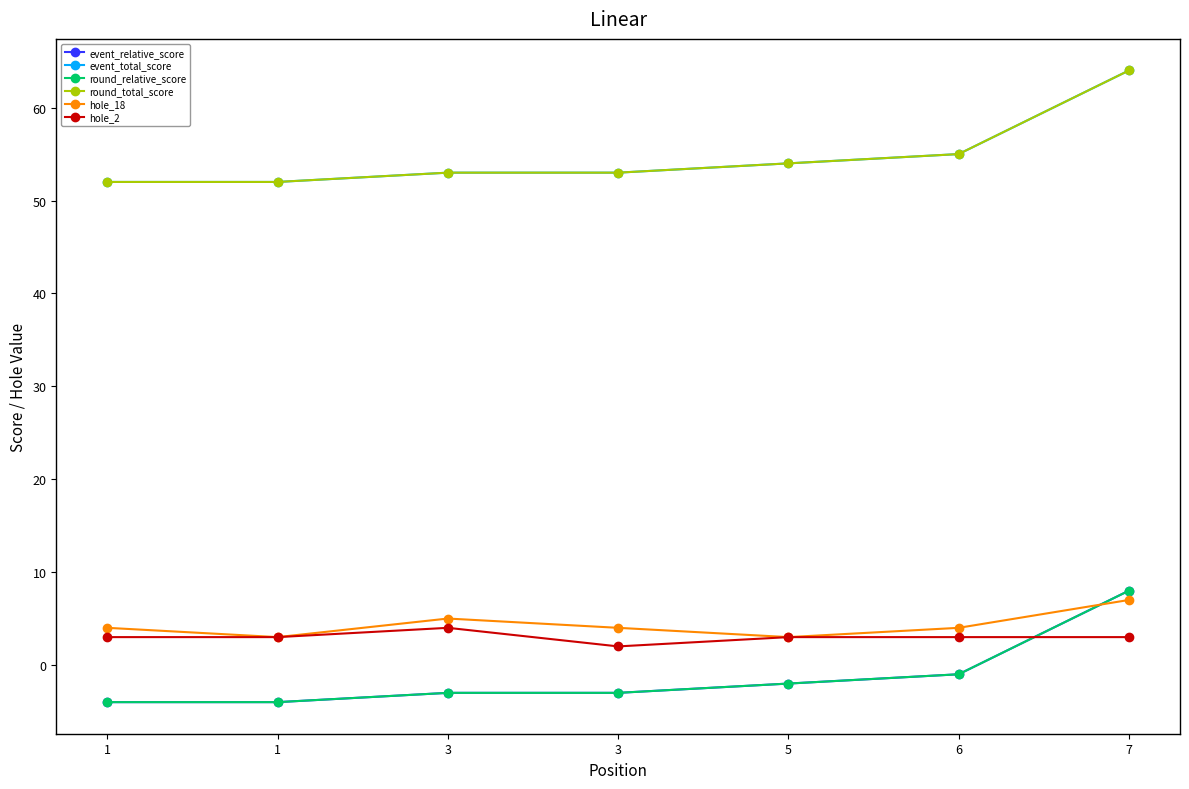

What is the difference between the second highest and minimum values in the hole_18 series?

2